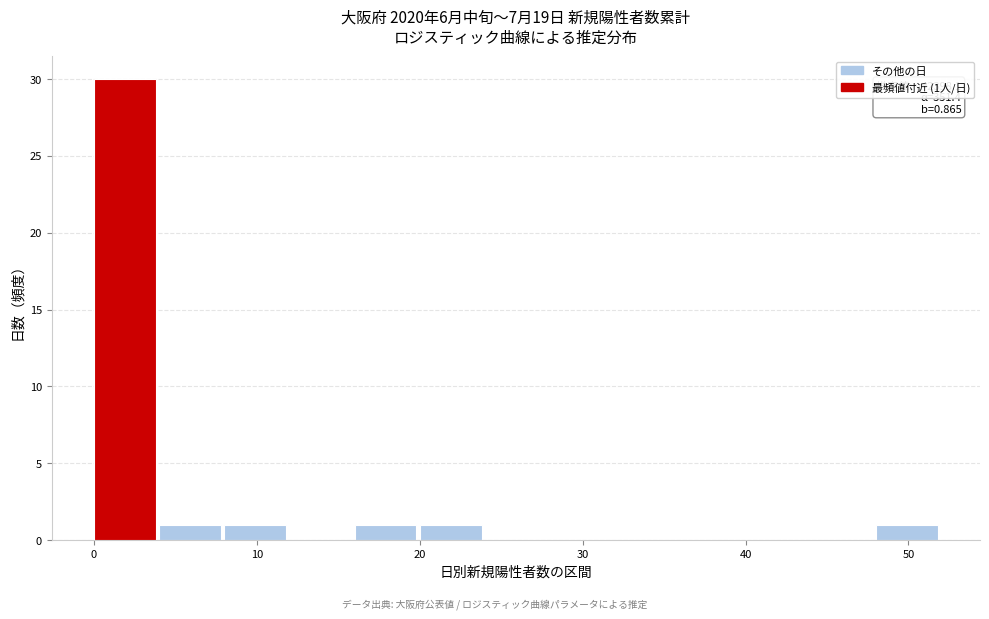

Over which range of the x-axis is the bar tallest?

0 to 4